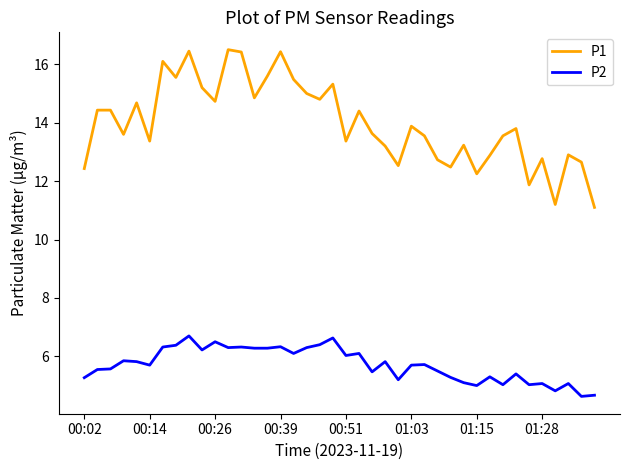

Rank the series by their maximum value, from highest to lowest.

P1, P2